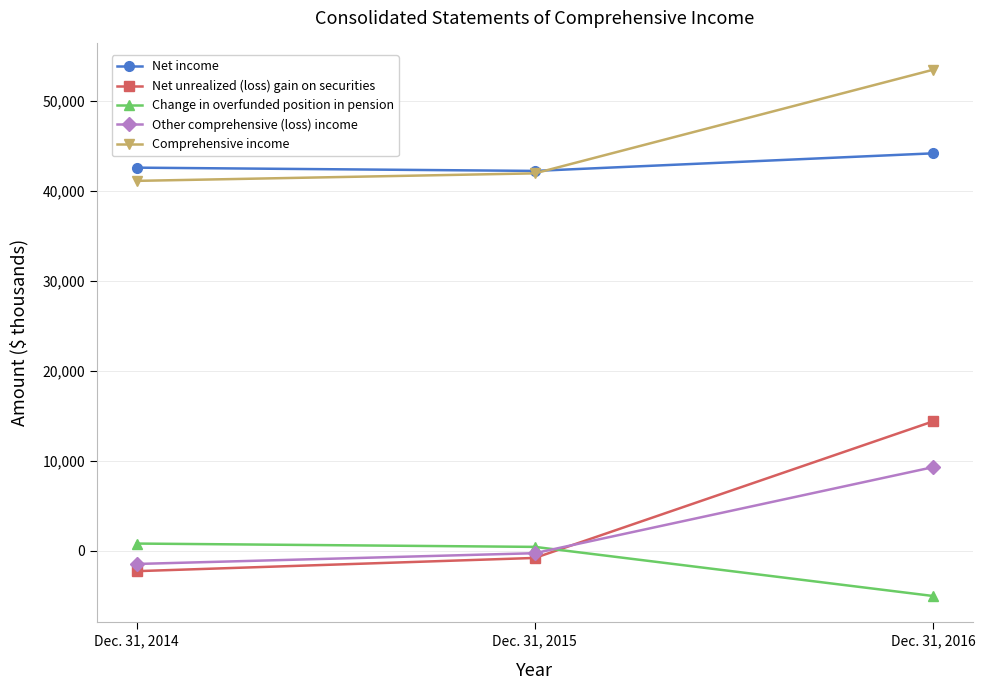

Reading right to left, transcribe all the data shown in this chart.

Net income: Dec. 31, 2016=44193	Dec. 31, 2015=42238	Dec. 31, 2014=42601
Net unrealized (loss) gain on securities: Dec. 31, 2016=14385	Dec. 31, 2015=-799	Dec. 31, 2014=-2270
Change in overfunded position in pension: Dec. 31, 2016=-5031	Dec. 31, 2015=430	Dec. 31, 2014=800
Other comprehensive (loss) income: Dec. 31, 2016=9294	Dec. 31, 2015=-272	Dec. 31, 2014=-1470
Comprehensive income: Dec. 31, 2016=53487	Dec. 31, 2015=41966	Dec. 31, 2014=41131